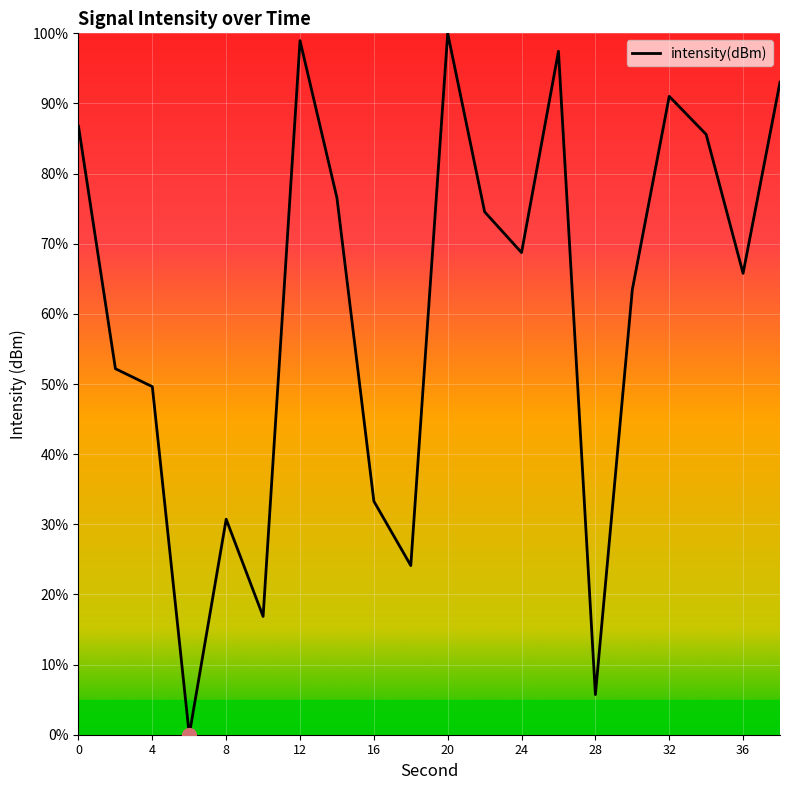

What is the maximum value shown in the chart?

100.0